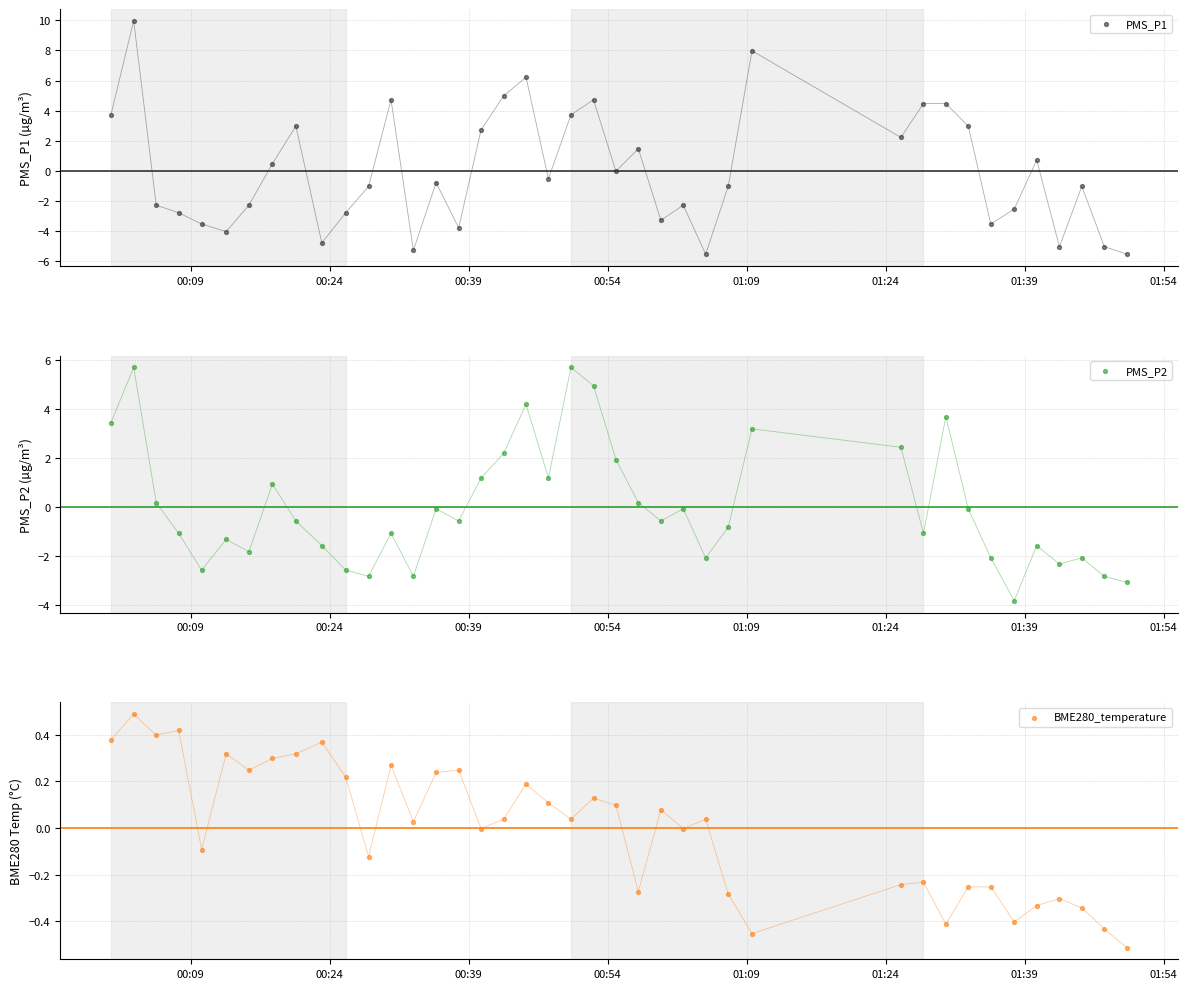

What are all the series names shown in the legend?

PMS_P1, PMS_P2, BME280_temperature